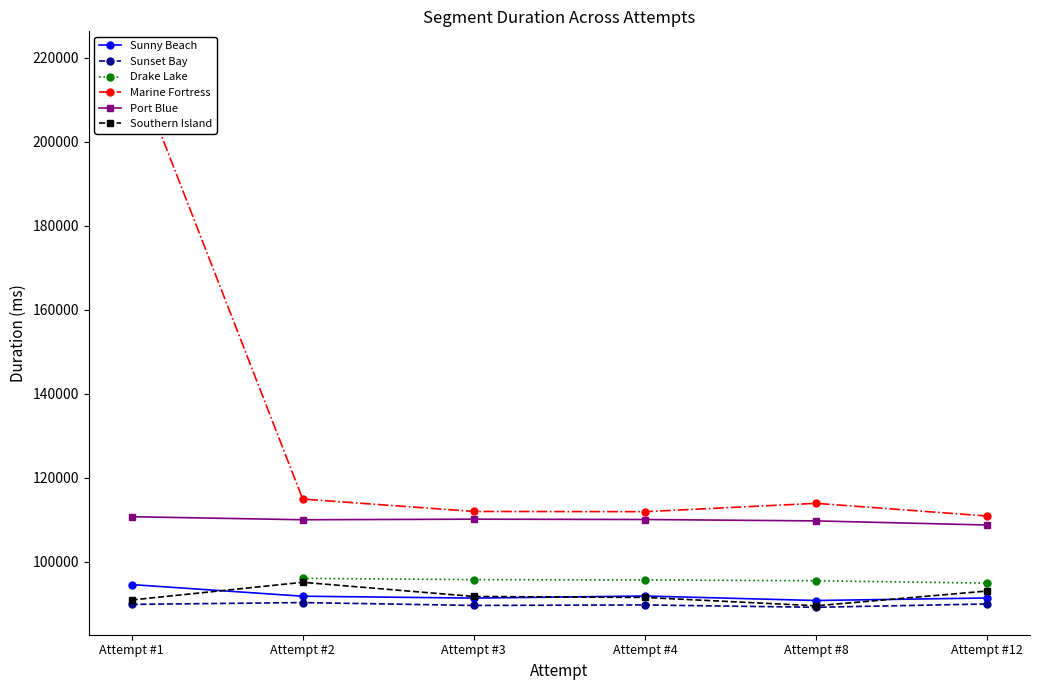

The Drake Lake series shows 96021.0 at Attempt #2. True or false?

True